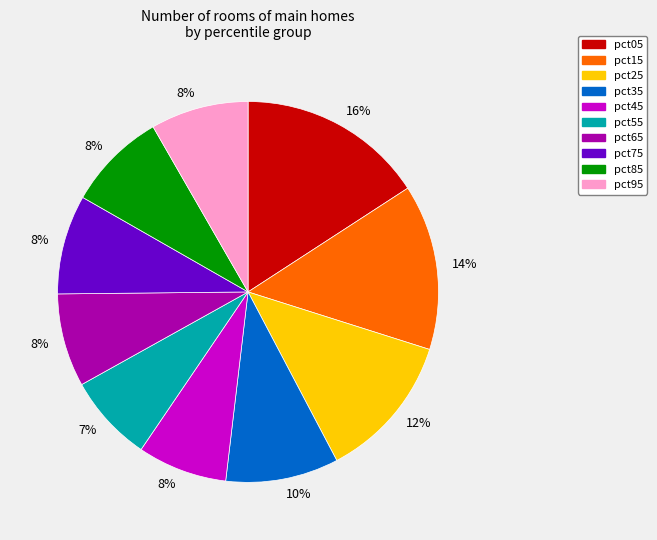

How many slices are in this pie chart?

10